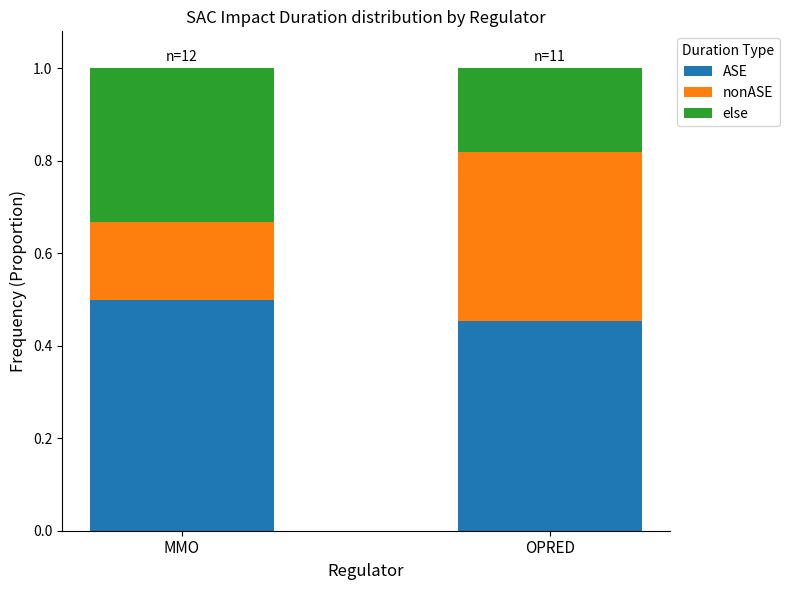

What is the sum of the ASE values at OPRED and MMO?

1.0